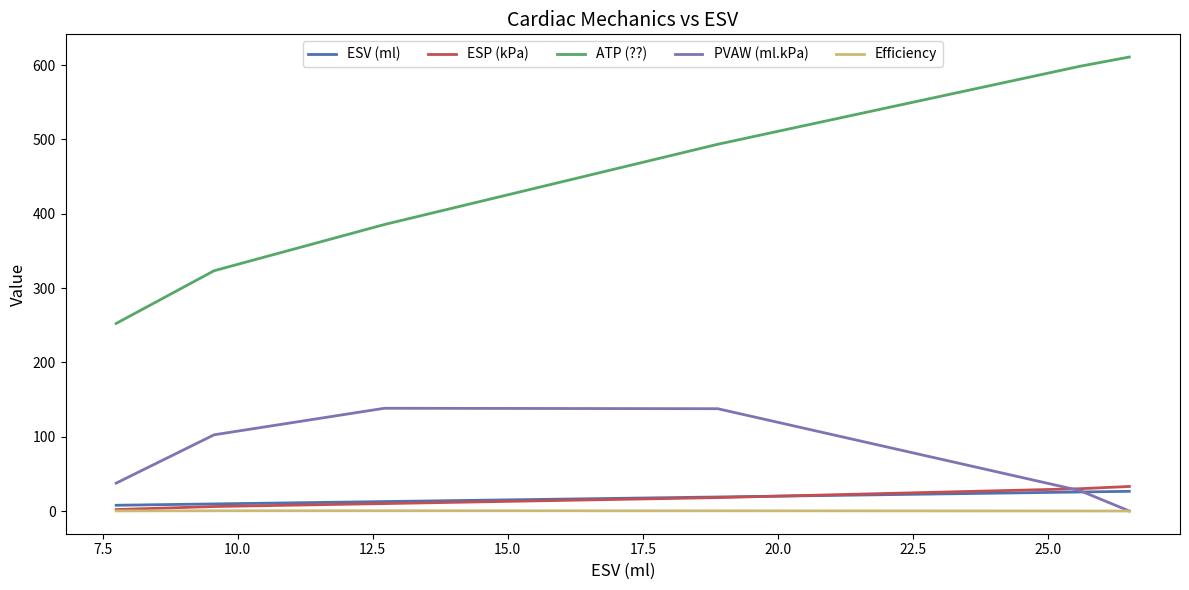

What is the highest value of the ATP (??) series?

610.8